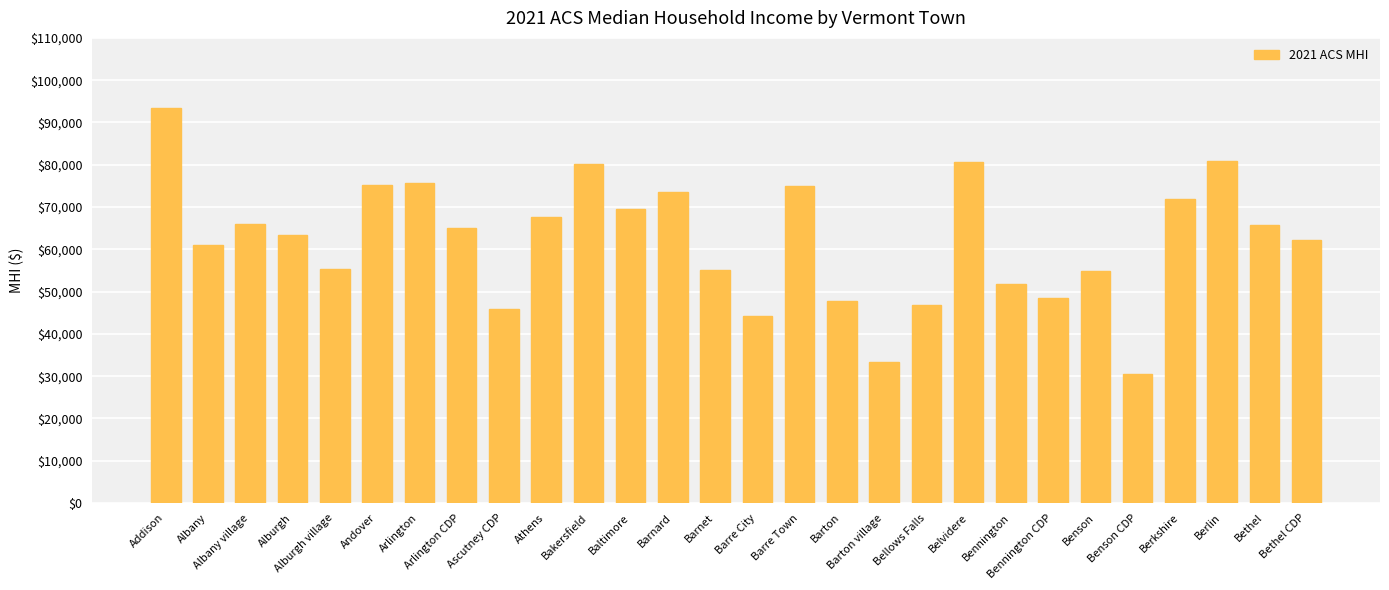

What is the difference between the maximum and minimum values?

62813